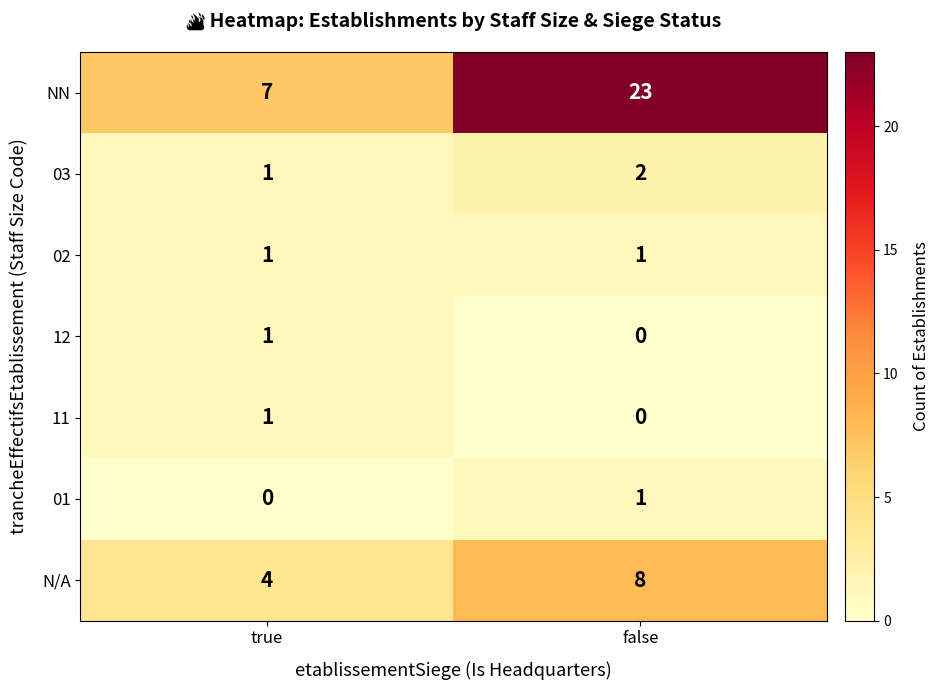

Rank the categories by 01 value from lowest to highest.

true, false